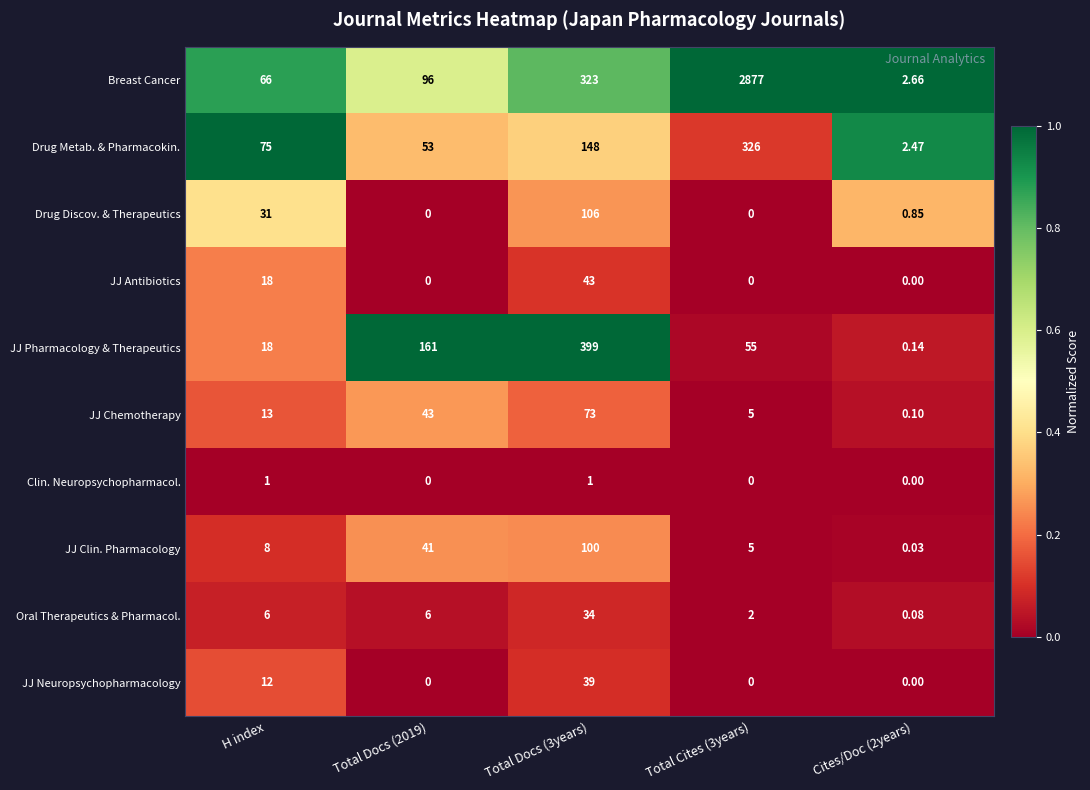

Which series changed the most between Total Docs (2019) and Total Docs (3years)?

JJ Pharmacology & Therapeutics